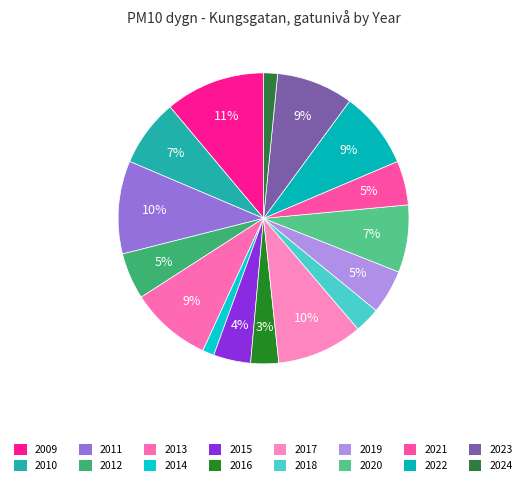

Is 2016 the majority of the pie?

No